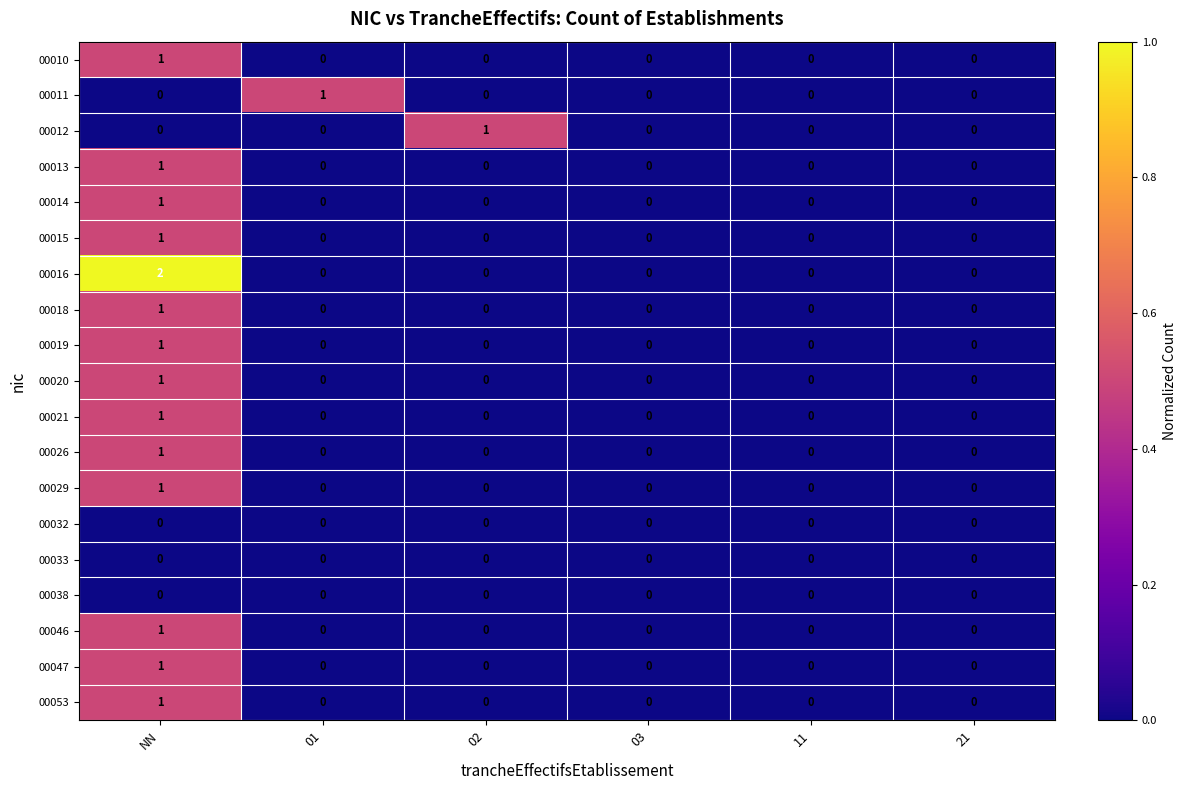

Which series has the widest spread of values?

00016